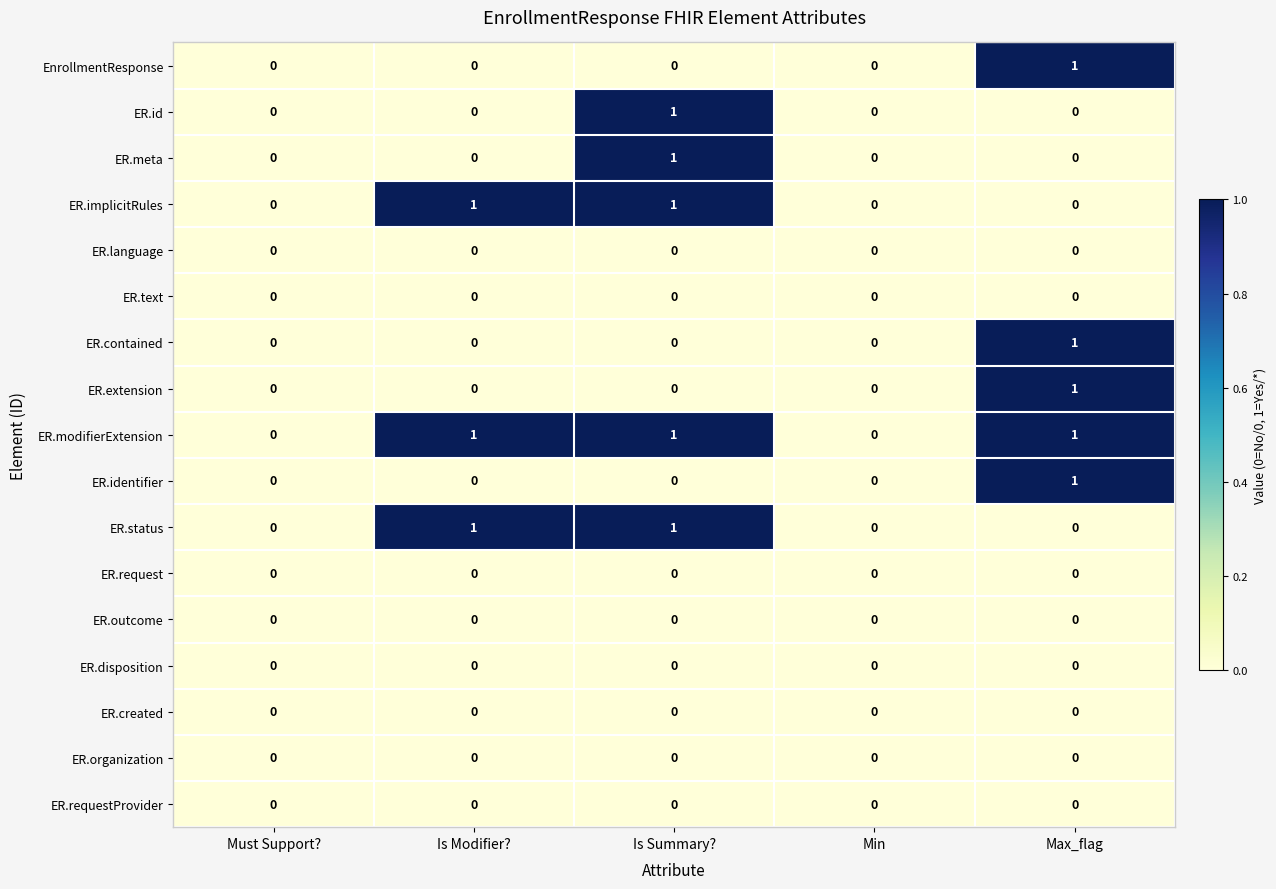

True or false: ER.created has a value of 0 at Must Support?.

True